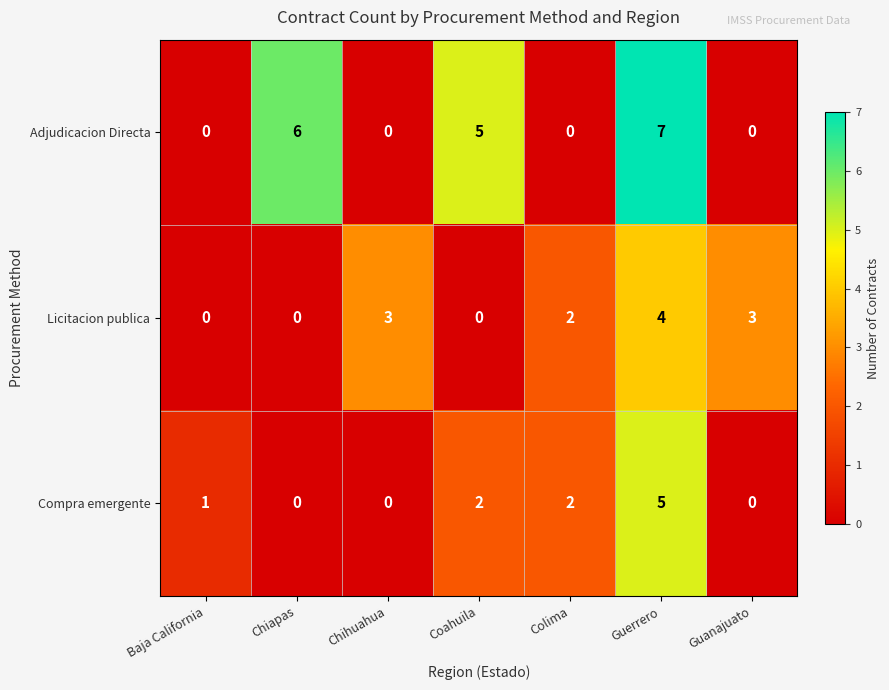

Reading left to right, transcribe all the data shown in this chart.

Adjudicacion Directa: Baja California=0	Chiapas=6	Chihuahua=0	Coahuila=5	Colima=0	Guerrero=7	Guanajuato=0
Licitacion publica: Baja California=0	Chiapas=0	Chihuahua=3	Coahuila=0	Colima=2	Guerrero=4	Guanajuato=3
Compra emergente: Baja California=1	Chiapas=0	Chihuahua=0	Coahuila=2	Colima=2	Guerrero=5	Guanajuato=0